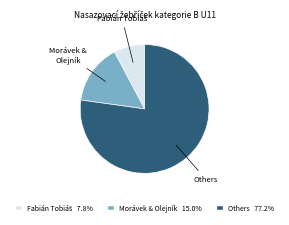

Count the number of slices in the pie.

3